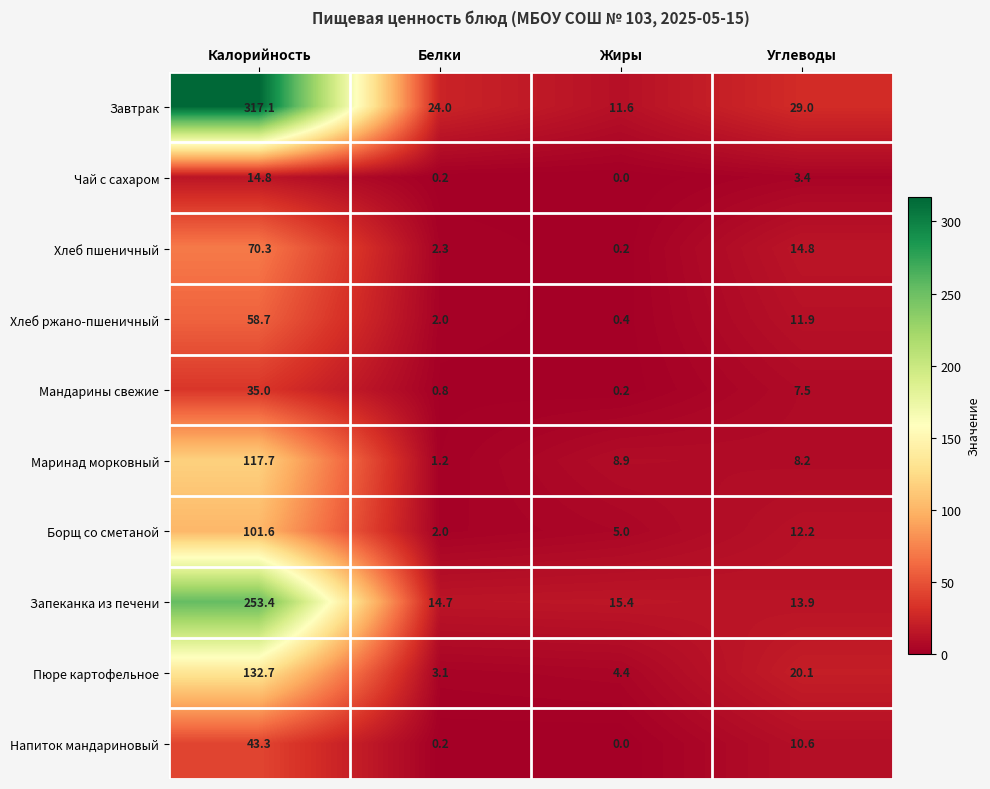

What is the sum of the Запеканка из печени values at Белки and Калорийность?

268.1